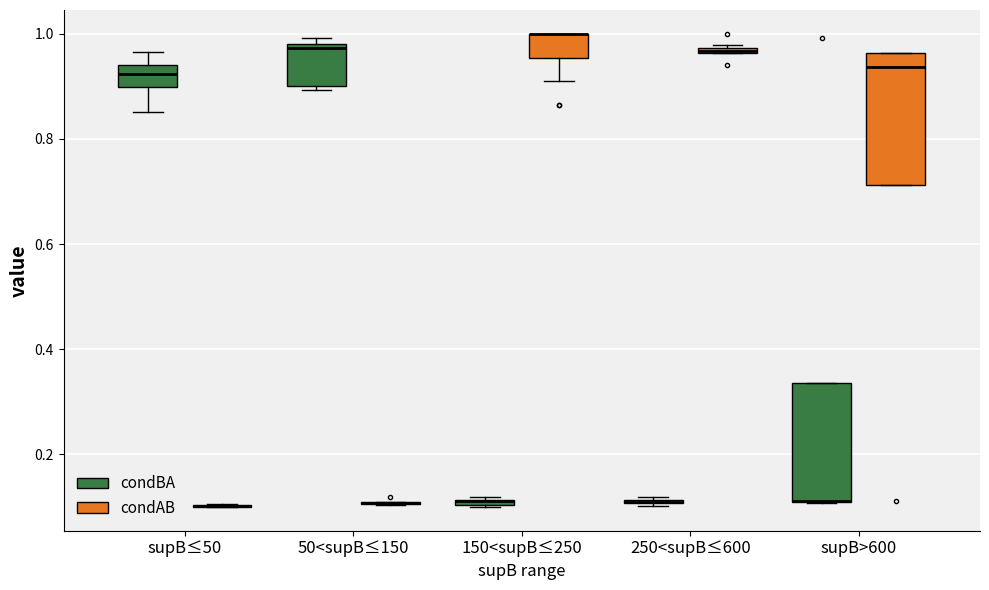

Where does the median line of the box for supB>600 (condAB) sit on the y-axis? The values are not printed on the chart, so give them approximately, as read against the axis.

0.94